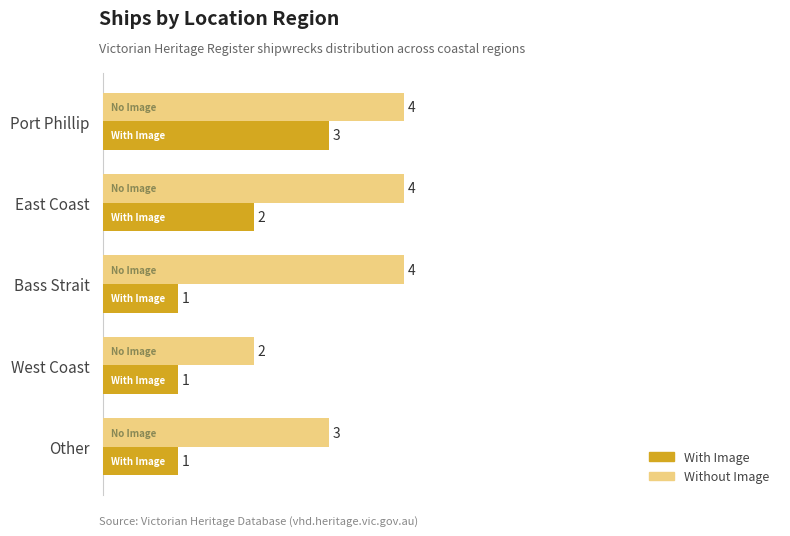

Rank the series by their maximum value, from lowest to highest.

With Image, Without Image